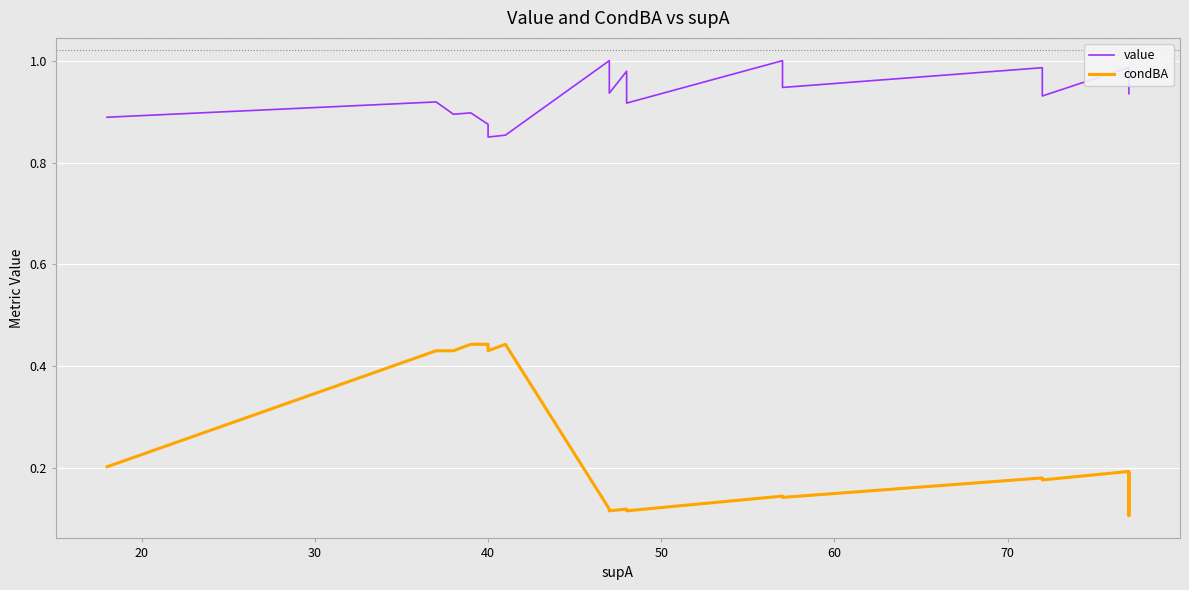

What is the sum of all value values?

37.7